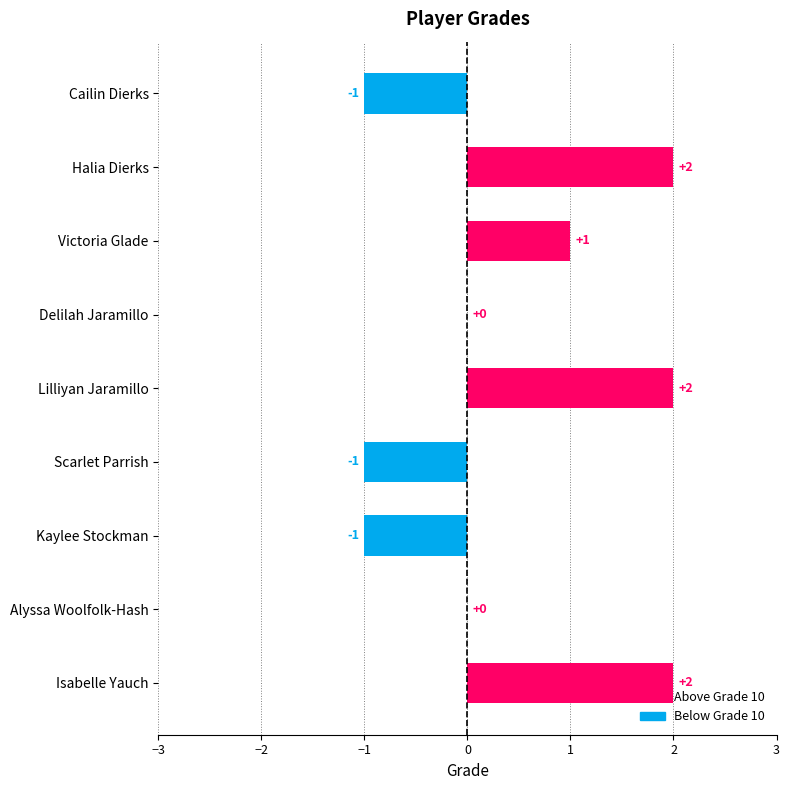

True or false: the data shows -1 at Kaylee Stockman.

True